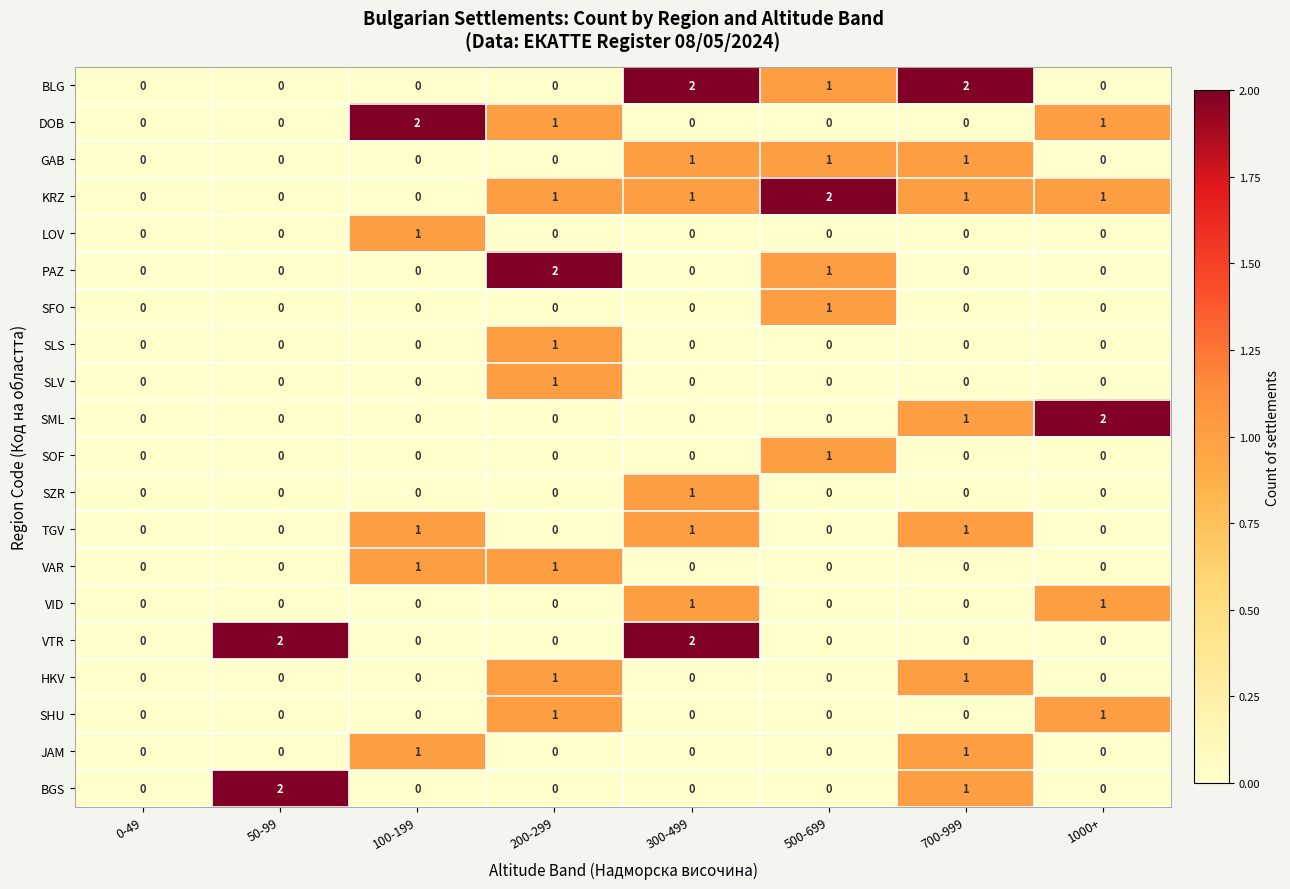

Which series changed the most between 300-499 and 700-999?

VTR